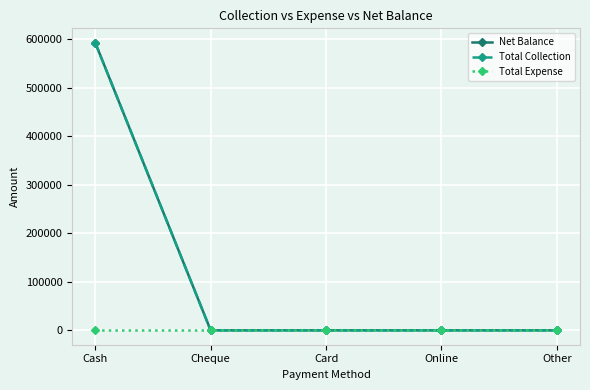

True or false: Total Collection has a value of 0 at Card.

True